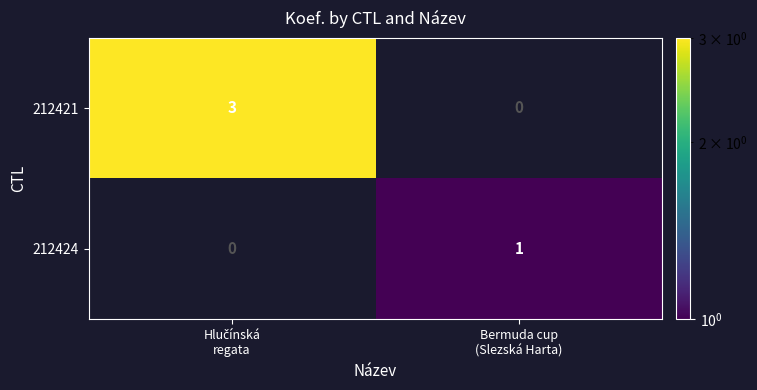

Which series has the largest total across all categories?

212421